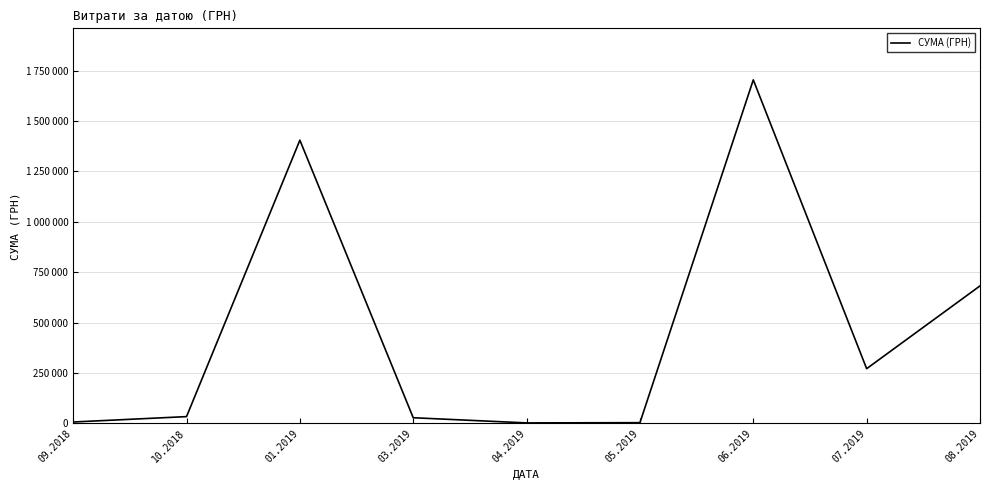

Read the value at 03.2019.

28105.5